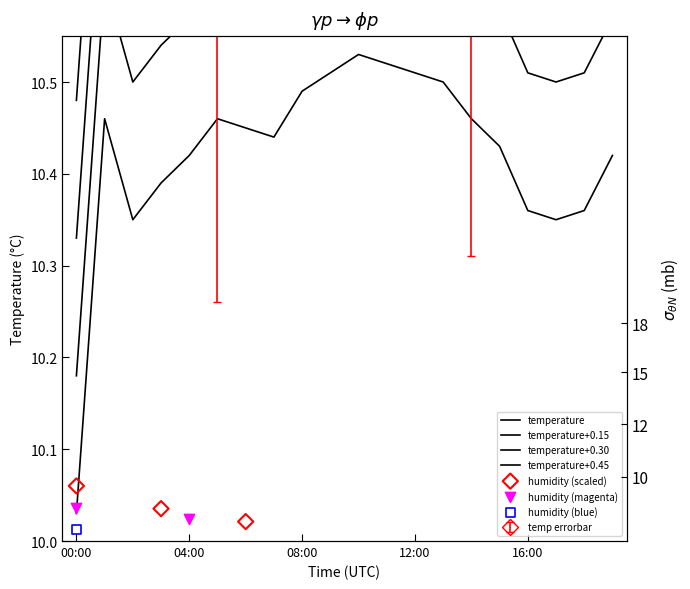

What is the change in value from 00:00 to 19:00?

+0.4